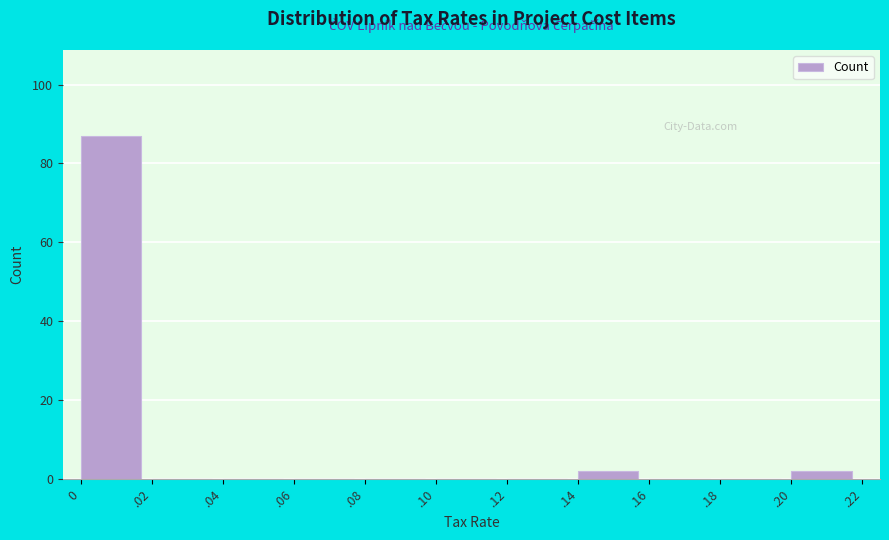

Reading right to left, list all the values displayed in this chart.

.20=2	.18=0	.16=0	.14=2	.12=0	.10=0	.08=0	.06=0	.04=0	.02=0	0=87